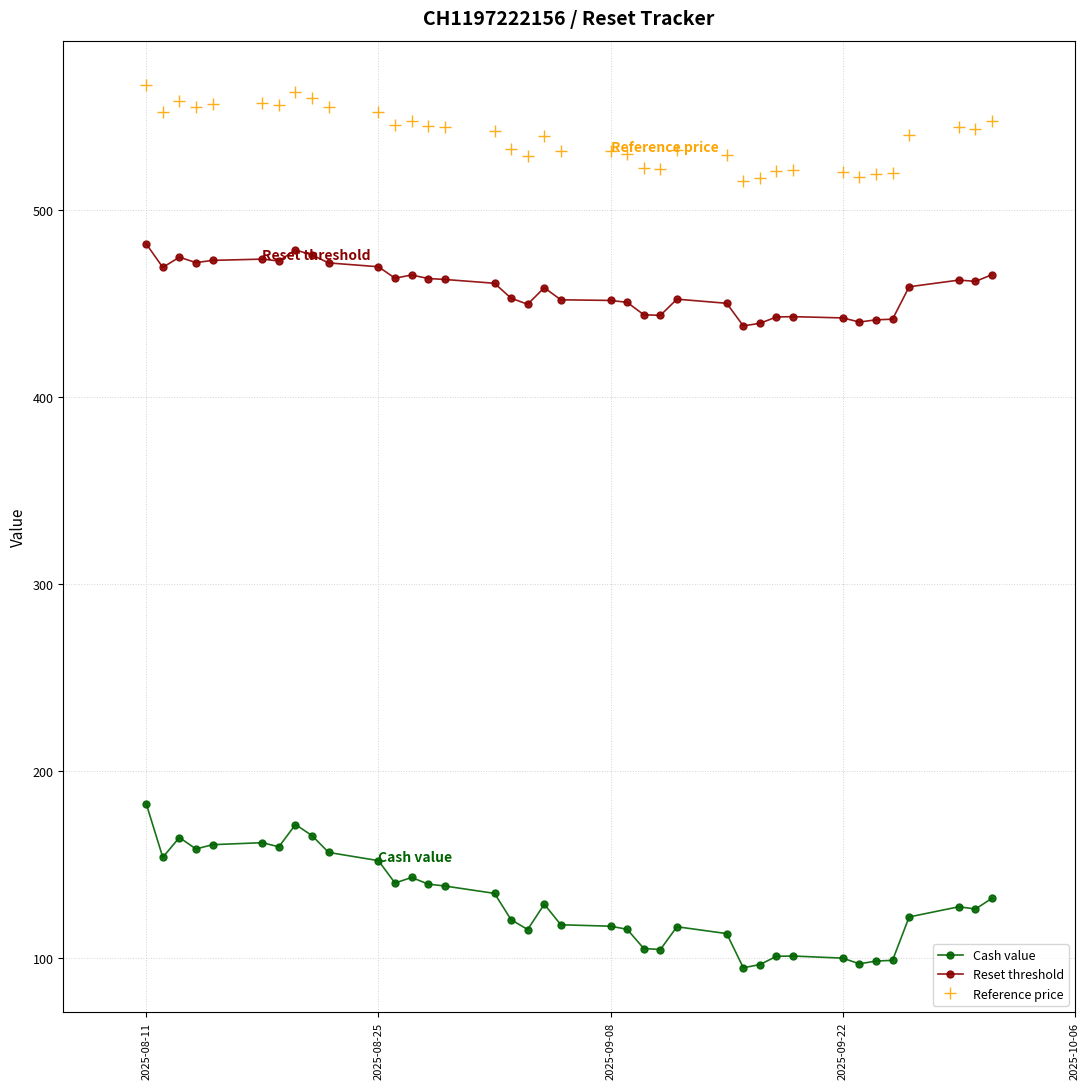

What is the minimum value for Reset threshold?

438.1